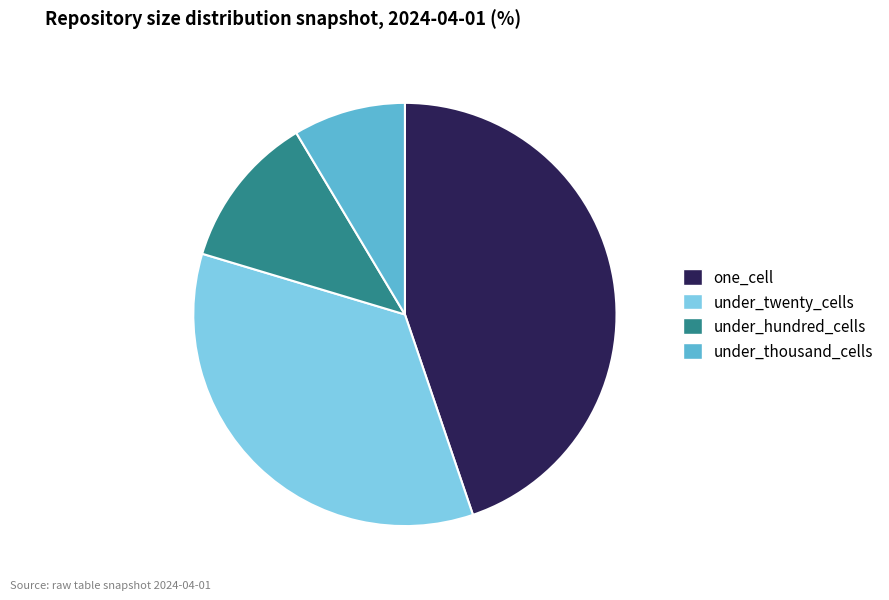

Rank the categories by value from lowest to highest.

under_thousand_cells, under_hundred_cells, under_twenty_cells, one_cell